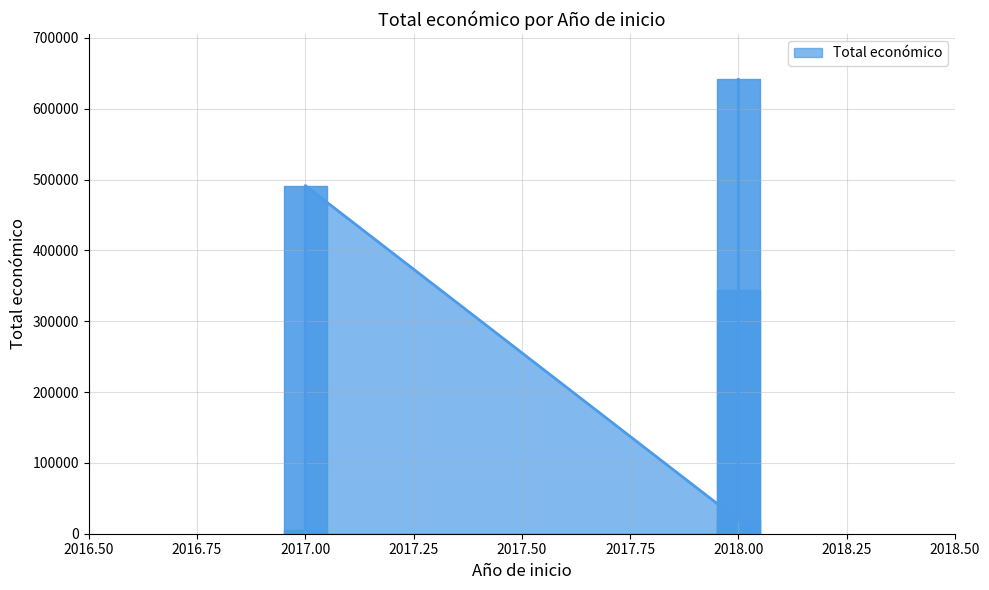

Read the value at 2018.

19478